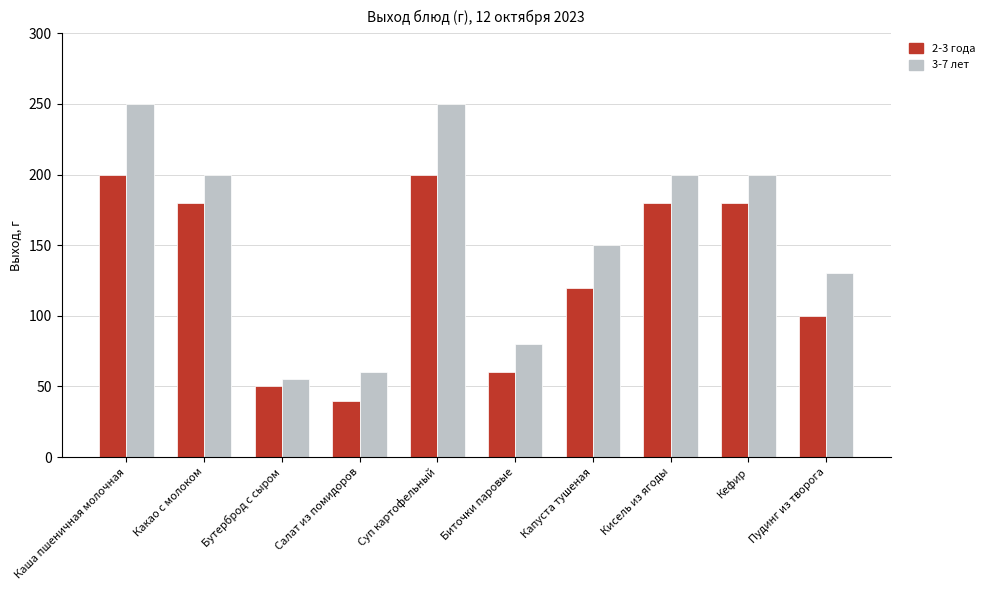

Reading left to right, list all the values displayed in this chart.

2-3 года: Каша пшеничная молочная=200	Какао с молоком=180	Бутерброд с сыром=50	Салат из помидоров=40	Суп картофельный=200	Биточки паровые=60	Капуста тушеная=120	Кисель из ягоды=180	Кефир=180	Пудинг из творога=100
3-7 лет: Каша пшеничная молочная=250	Какао с молоком=200	Бутерброд с сыром=55	Салат из помидоров=60	Суп картофельный=250	Биточки паровые=80	Капуста тушеная=150	Кисель из ягоды=200	Кефир=200	Пудинг из творога=130